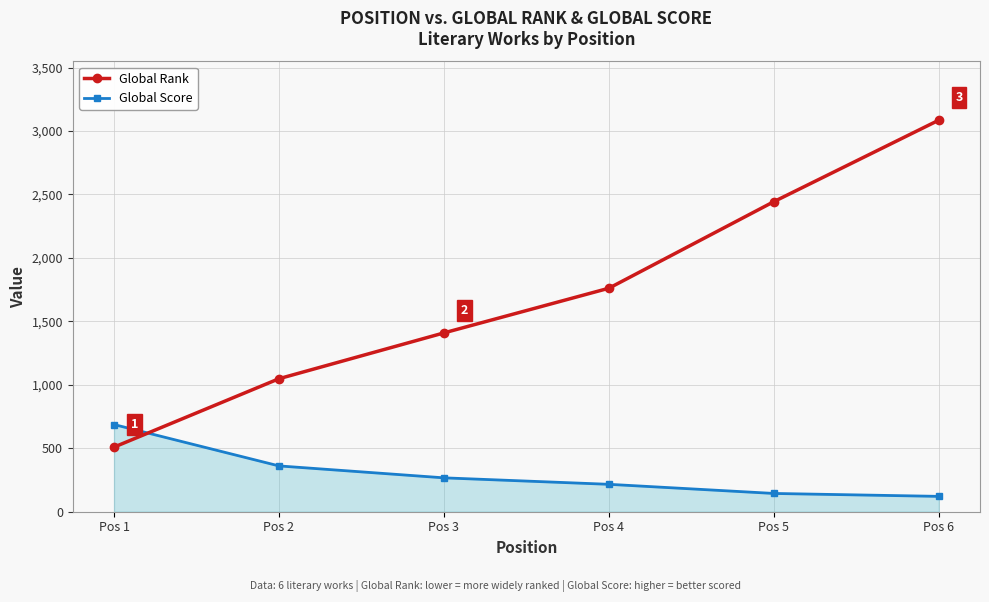

What is the spread (max minus min) of values at Pos 2?

687